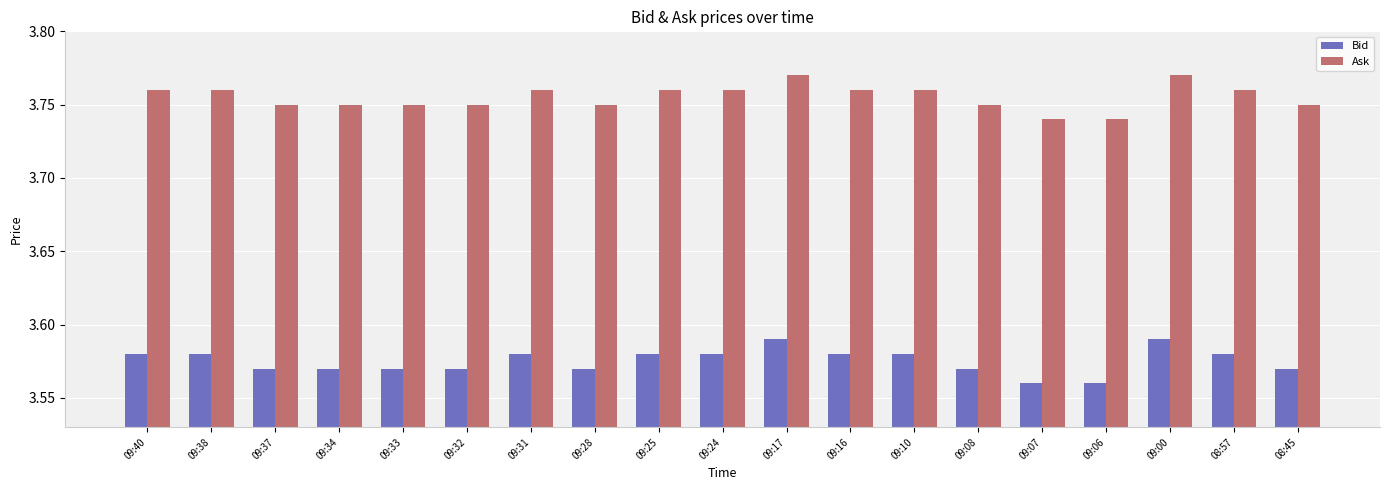

At how many categories does at least one series exceed 3?

19